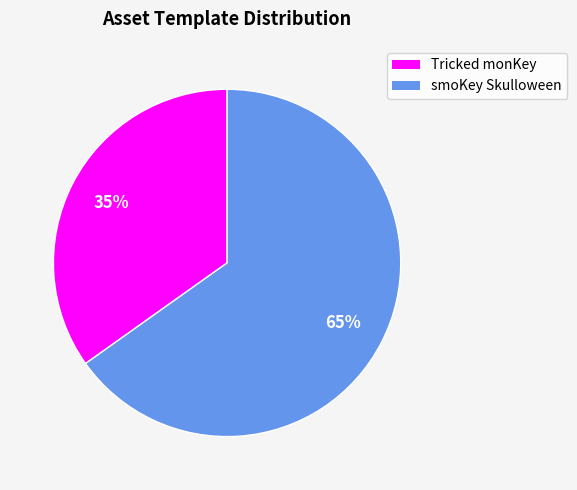

Count the number of slices in the pie.

2